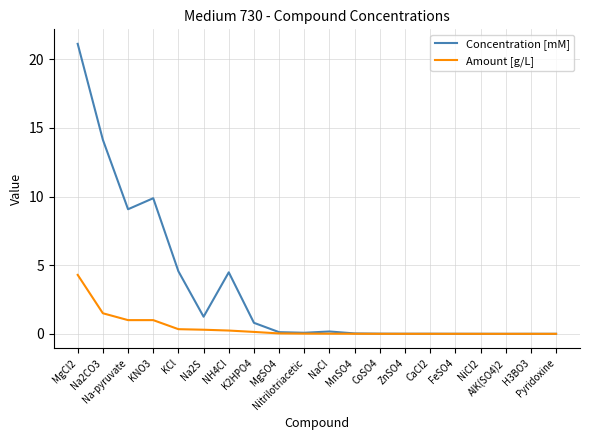

What is the highest value of the Concentration [mM] series?

21.1